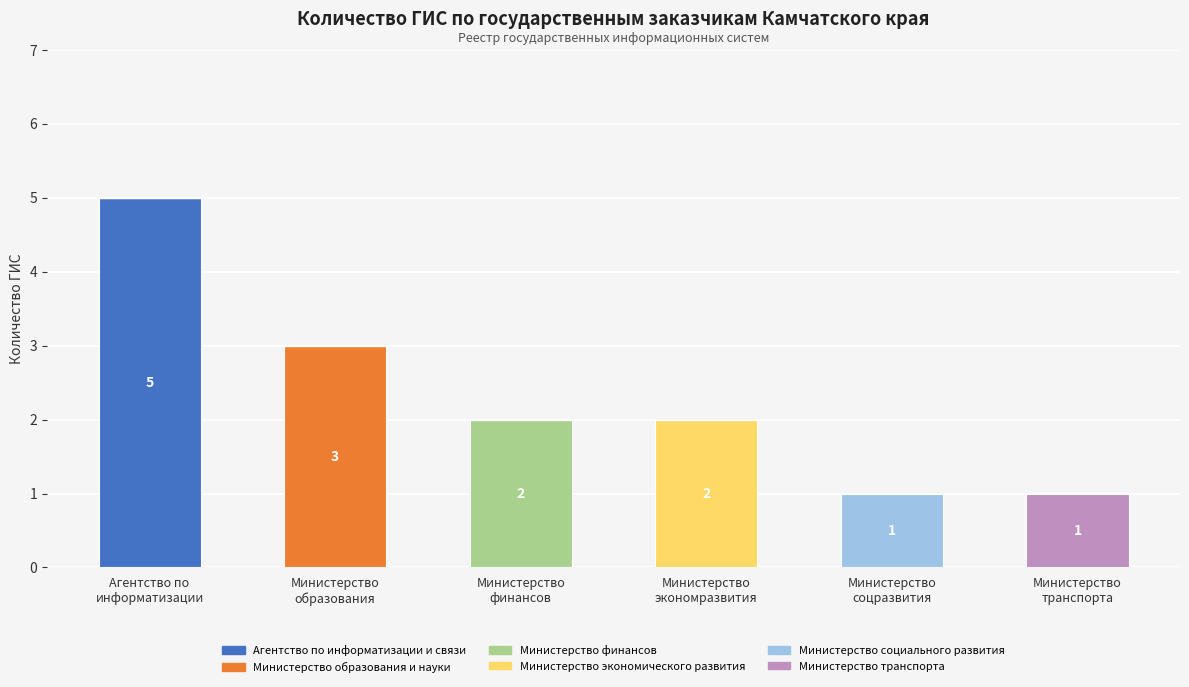

What is the highest value of the Агентство по информатизации и связи series?

5